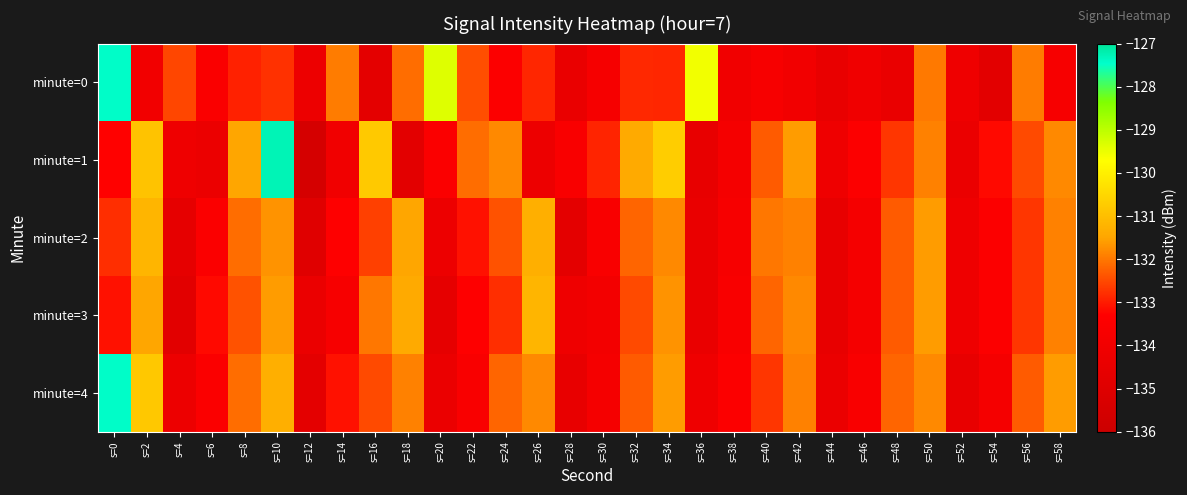

Which category has the lowest value across all series?

s=12